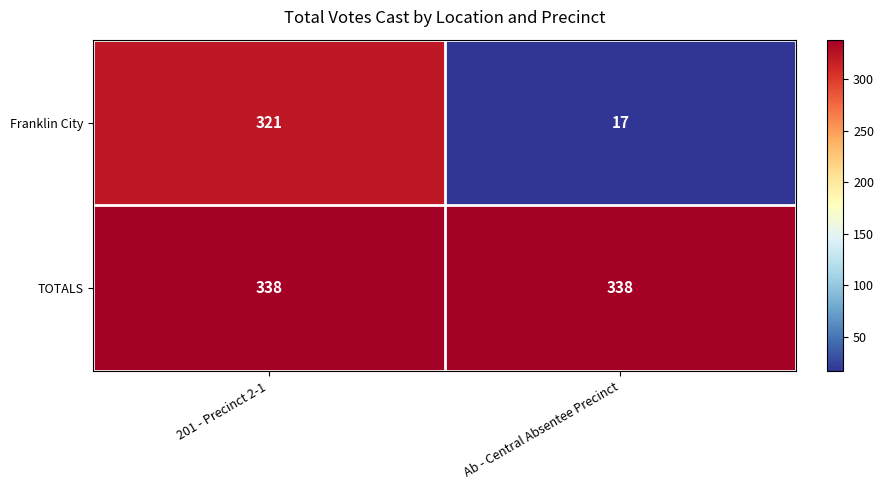

Which series has the widest spread of values?

Franklin City